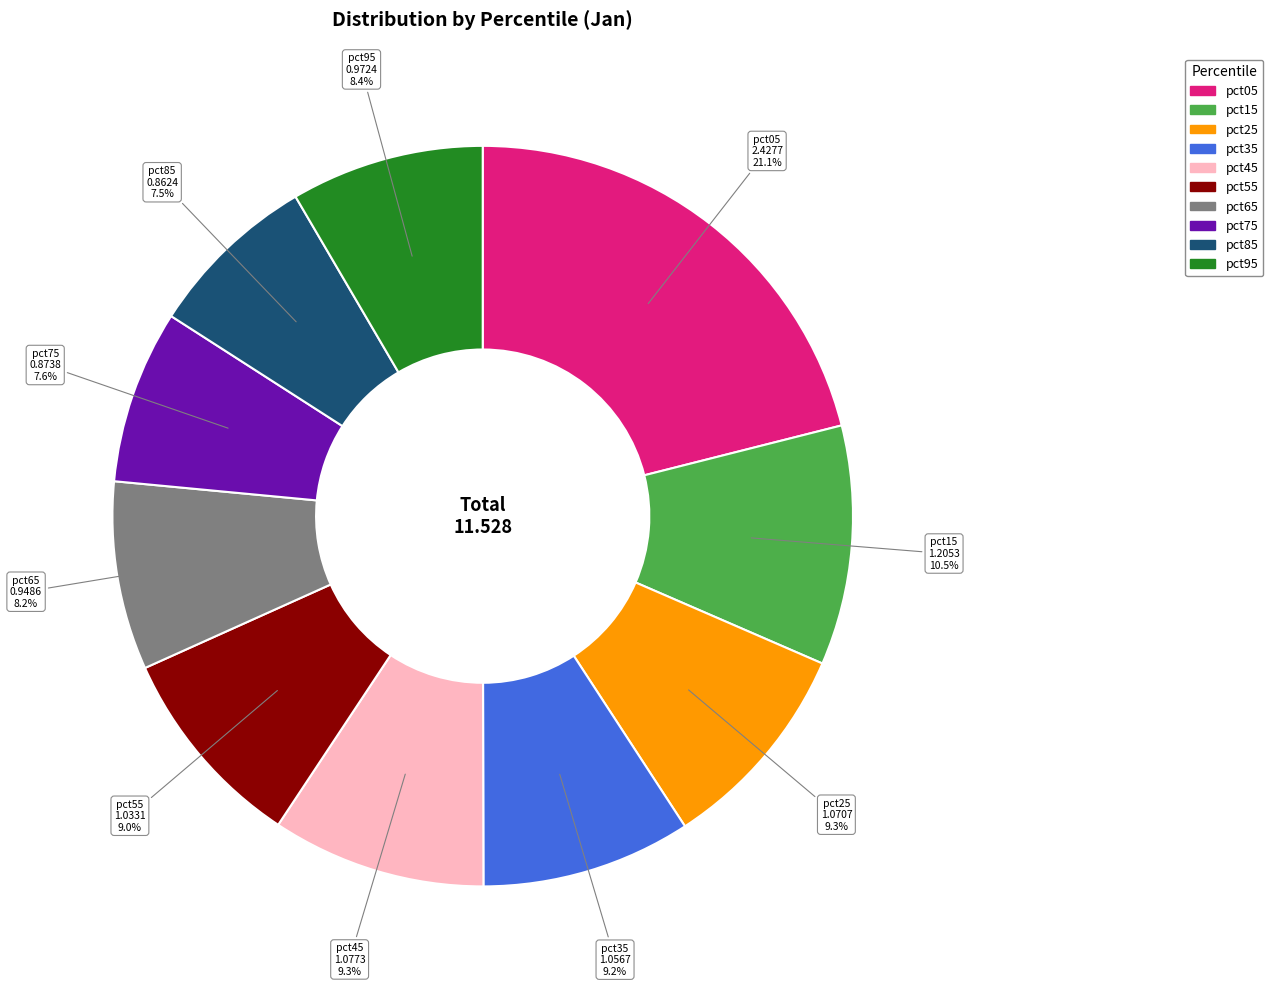

To the nearest percent, what portion does pct25 represent?

9%